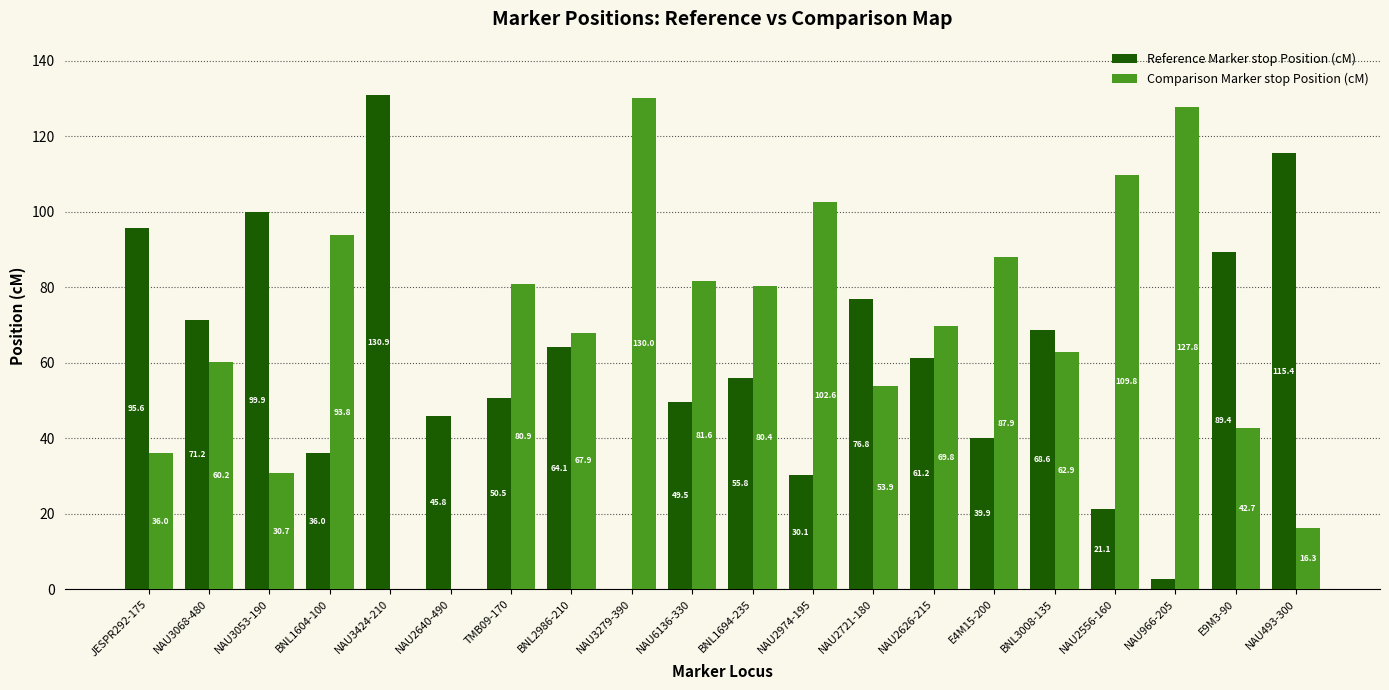

What is the maximum value shown in the chart?

130.9